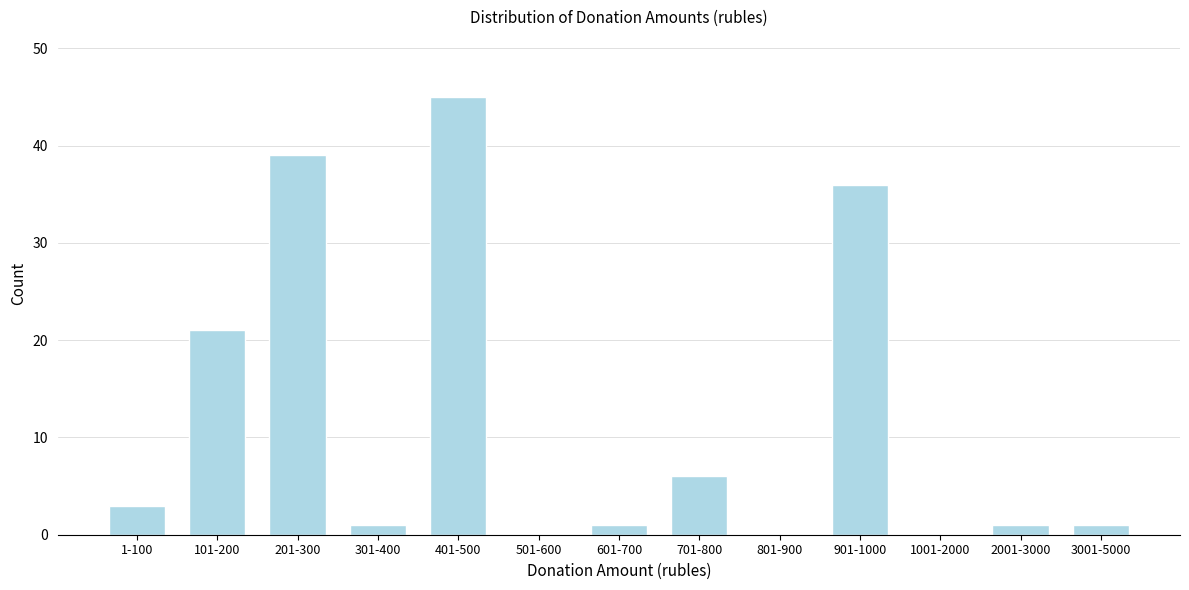

Reading left to right, transcribe all the data shown in this chart.

1-100=3	101-200=21	201-300=39	301-400=1	401-500=45	501-600=0	601-700=1	701-800=6	801-900=0	901-1000=36	1001-2000=0	2001-3000=1	3001-5000=1